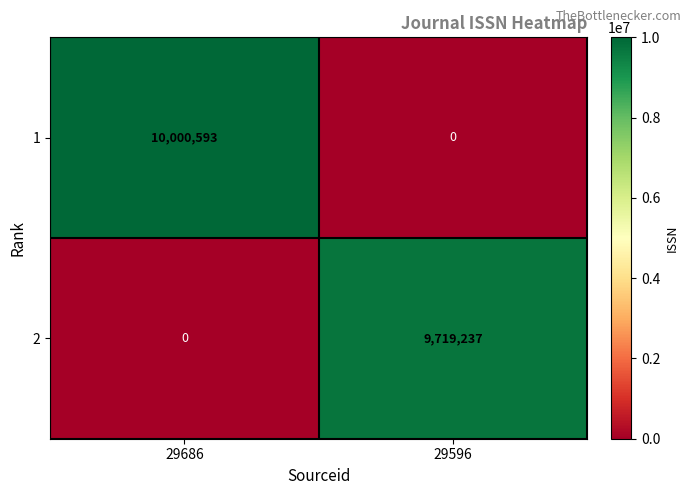

What is the difference between the maximum and minimum values in the 1 series?

10000593